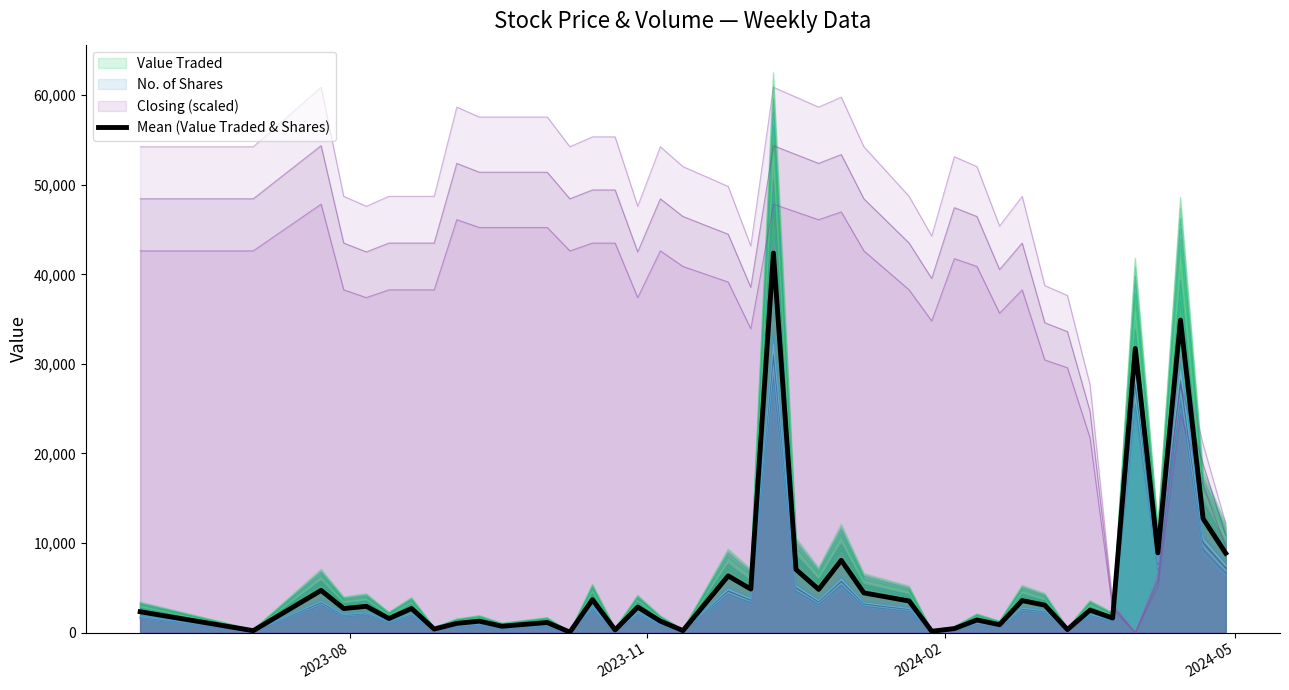

The chart shows a value of 1602.0 at 6. True or false?

False